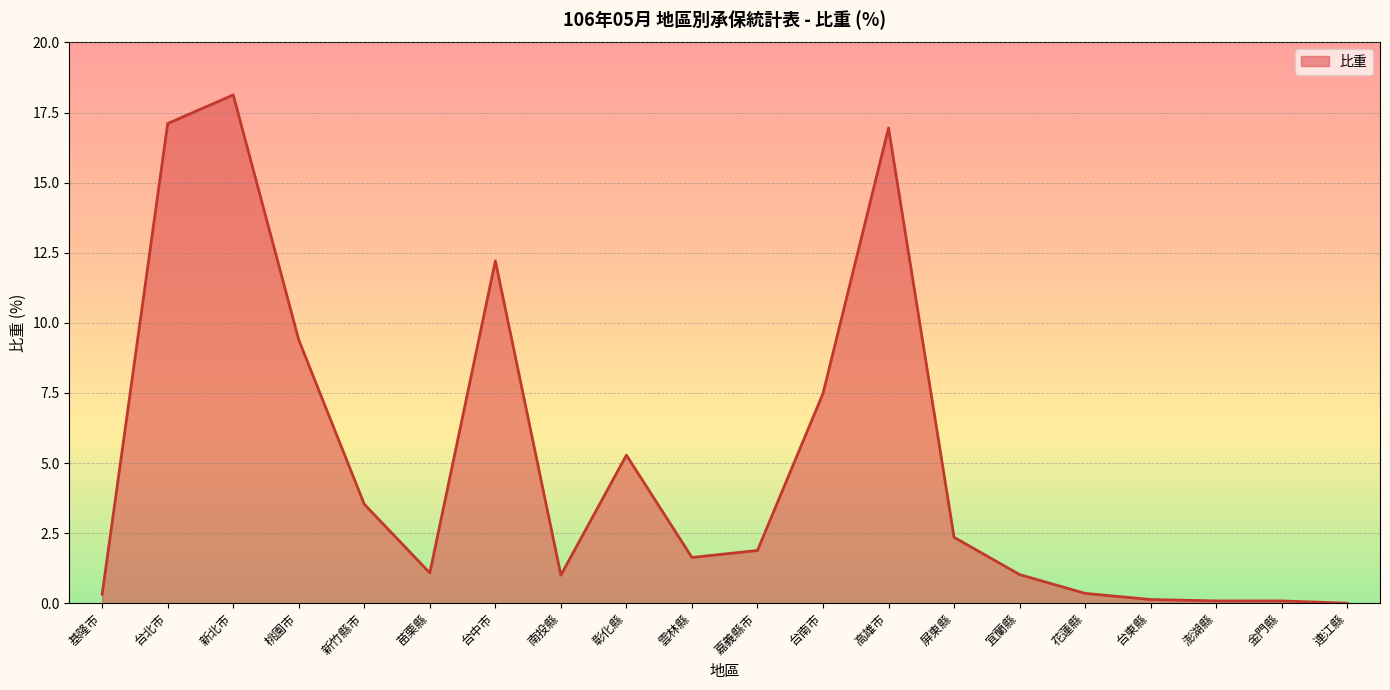

How many series are shown in this chart?

1